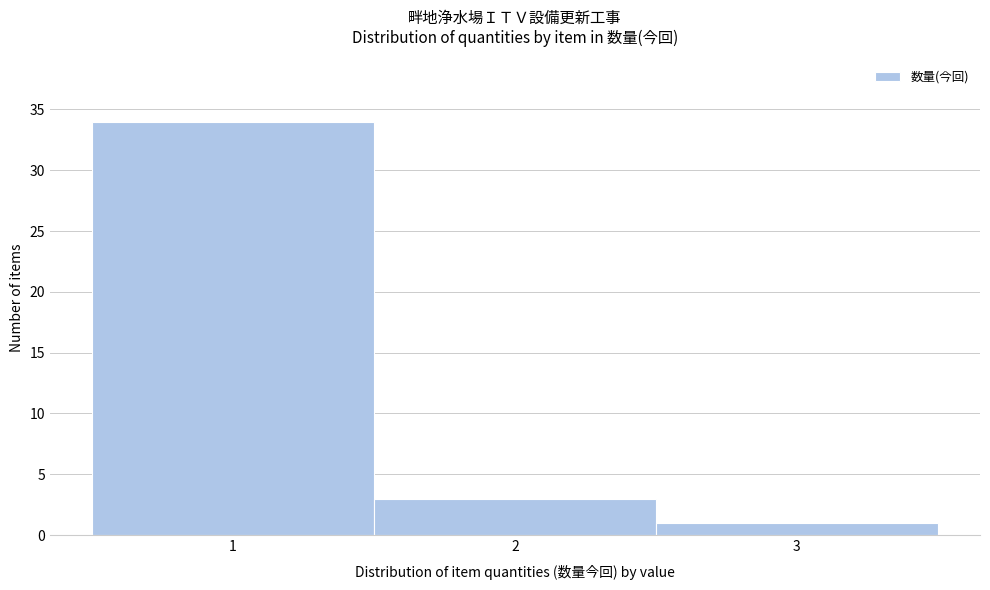

Over which range of the x-axis is the bar tallest?

0.5 to 1.5